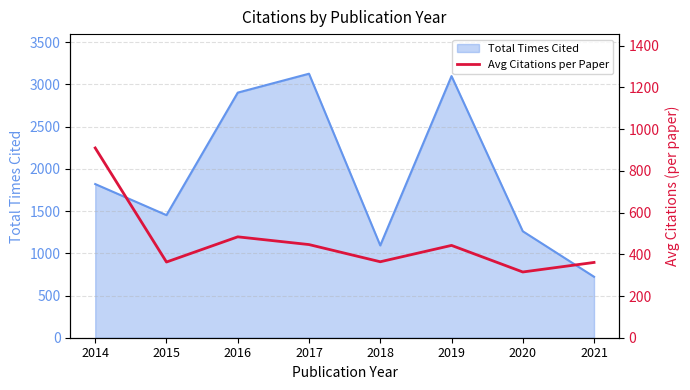

Reading left to right, list all the values displayed in this chart.

2014=910.0	2015=363.0	2016=483.8	2017=446.7	2018=364.3	2019=442.7	2020=315.2	2021=361.0